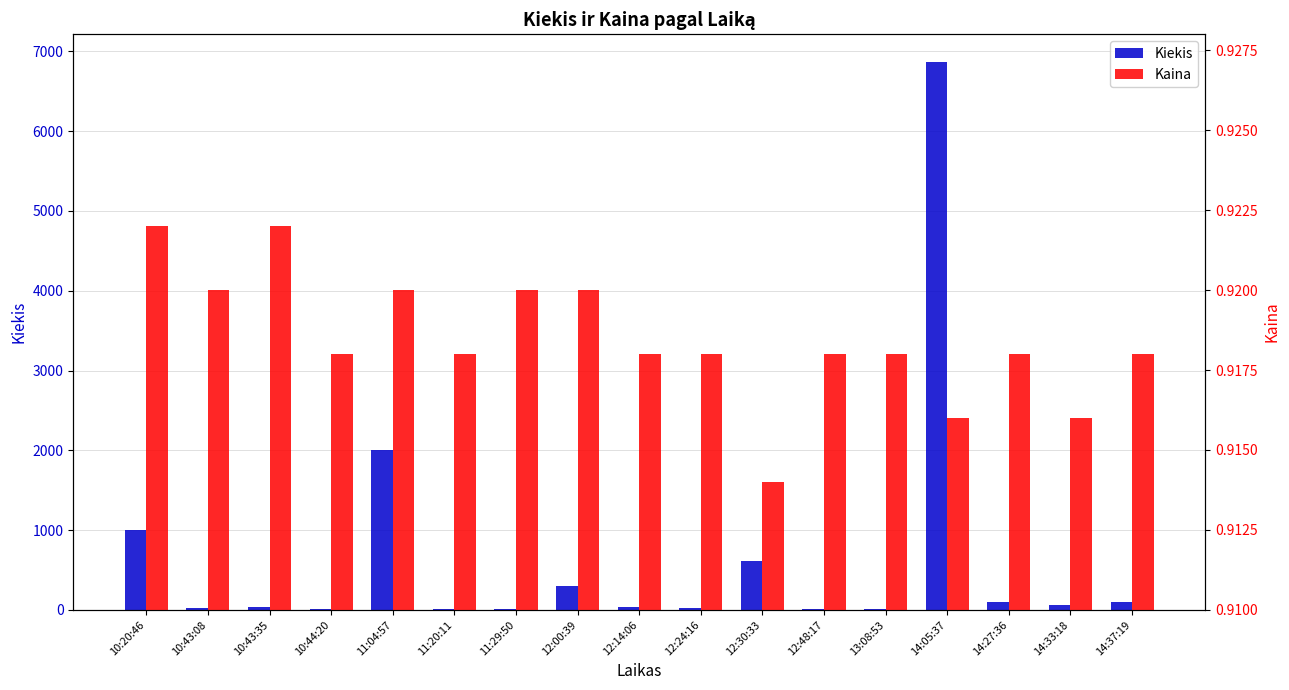

Which series has the largest range (max minus min)?

Kiekis